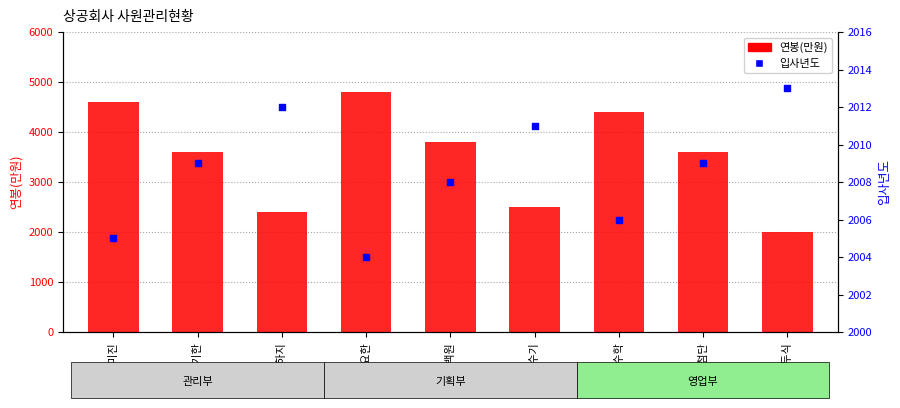

At which category is the sum across all series the highest?

고요한